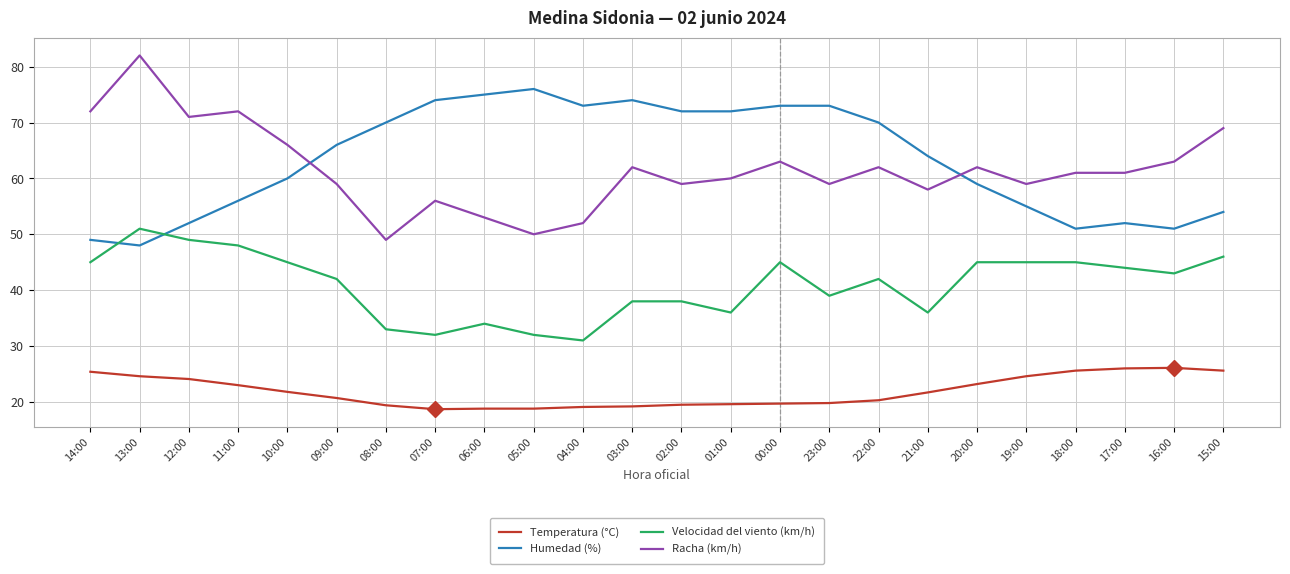

Which series changed the most between 12:00 and 22:00?

Humedad (%)